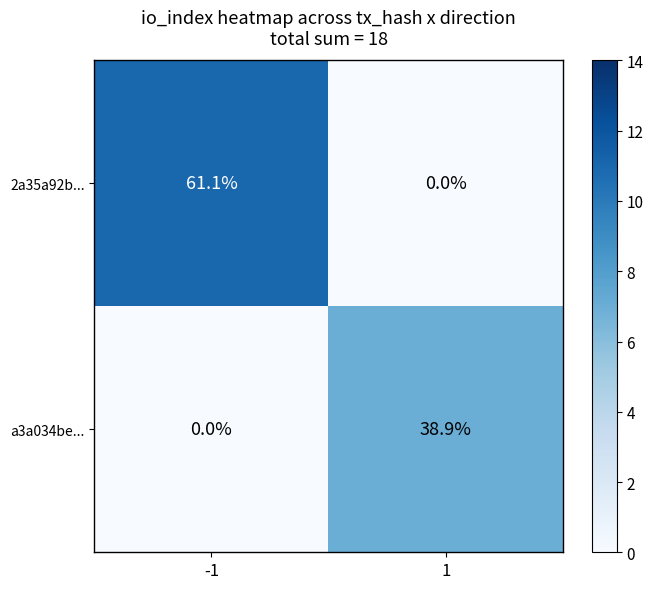

What is the sum of all 2a35a92b... values?

61.1